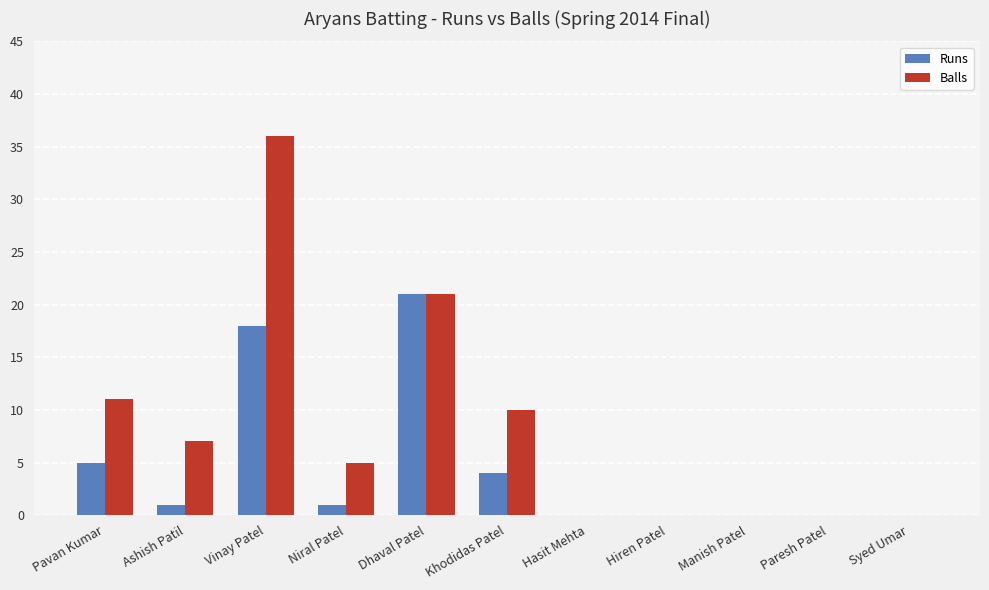

How many data points does each series have?

11